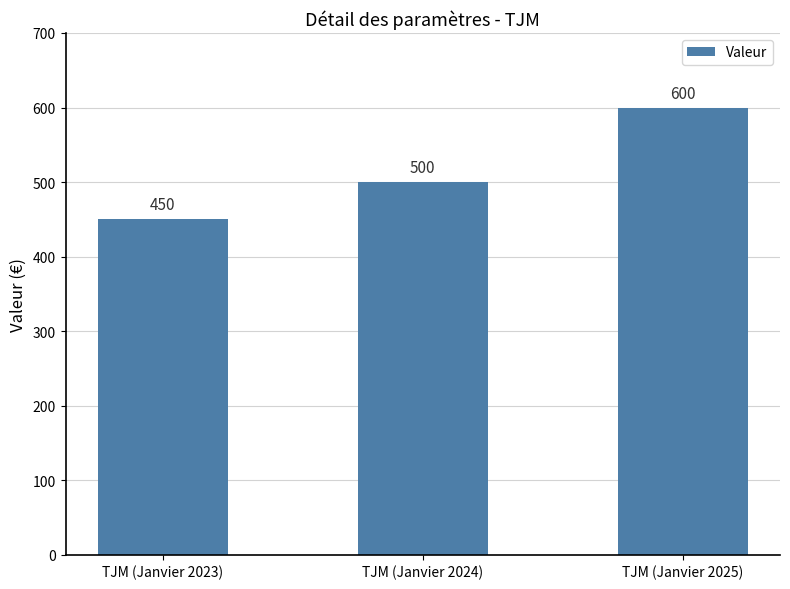

Which label corresponds to the largest value in the chart?

TJM (Janvier 2025)